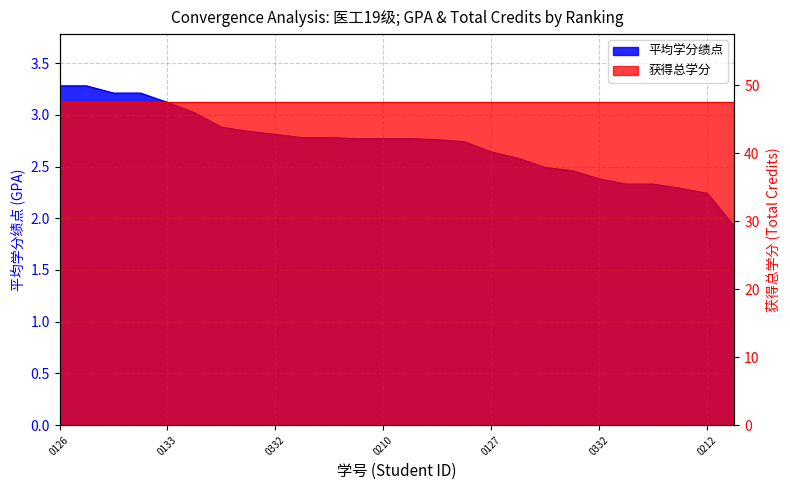

What position from the left is 19331040307?

23